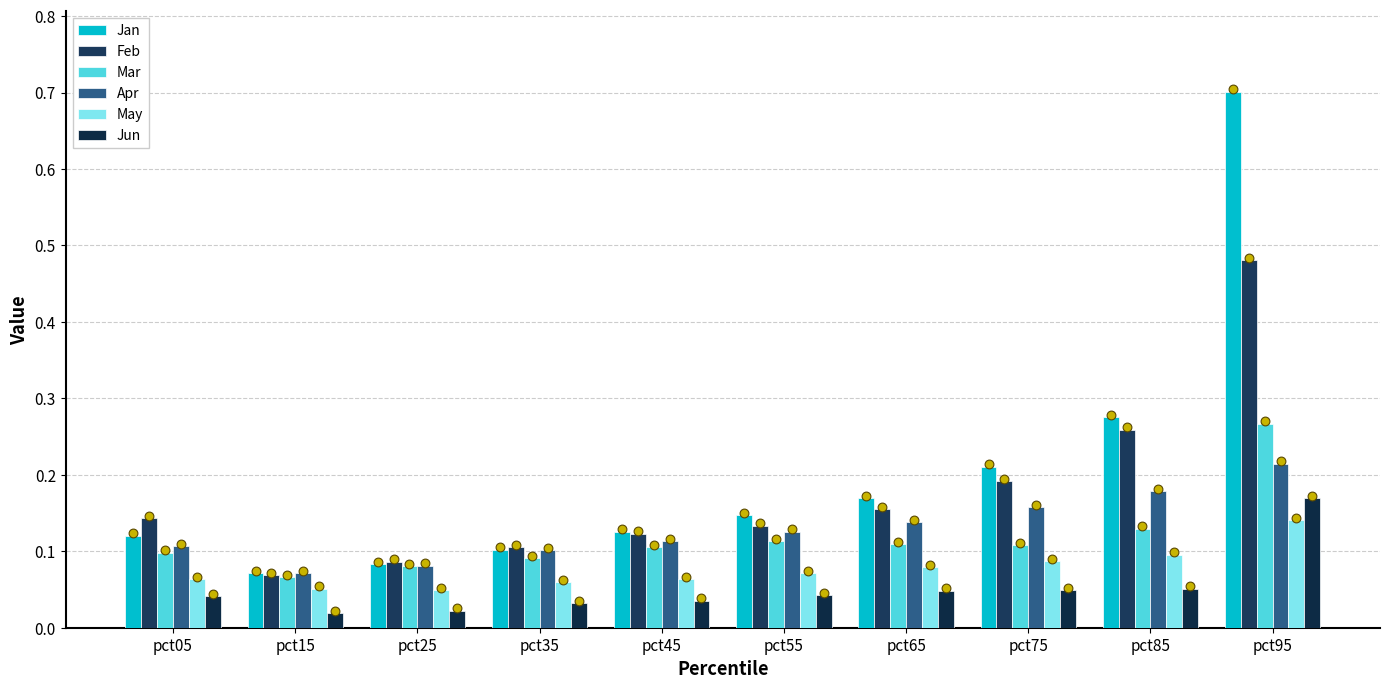

Which series contains the highest Y value?

Jan